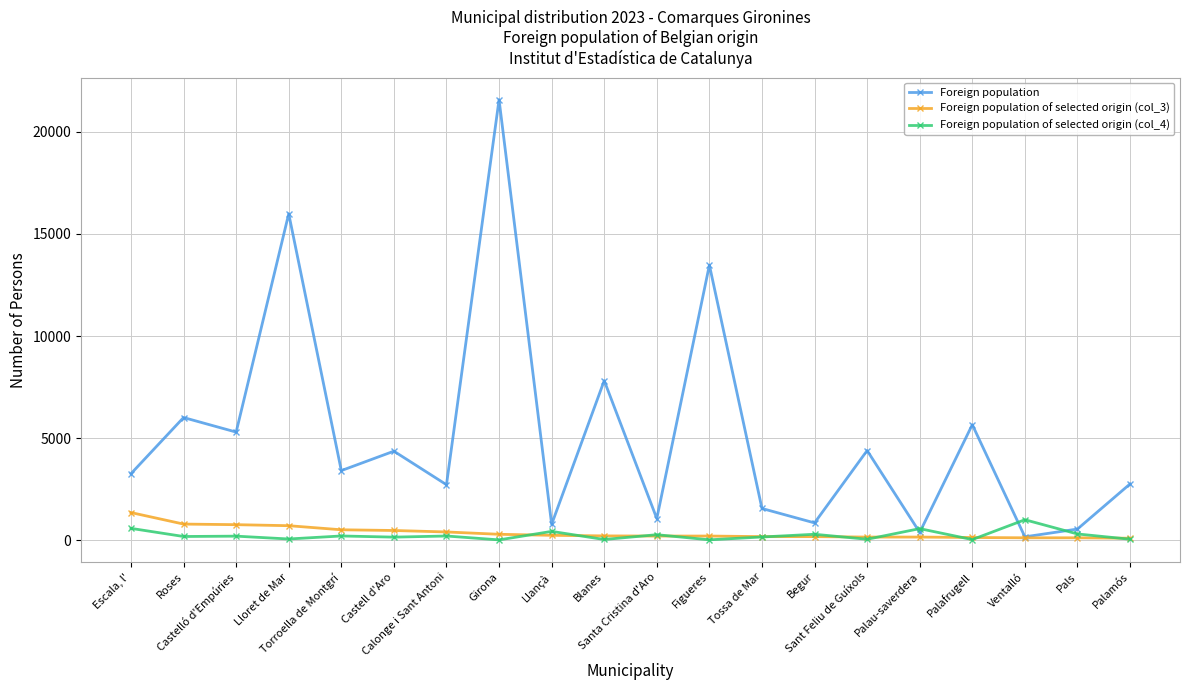

What is the maximum value shown in the chart?

21578